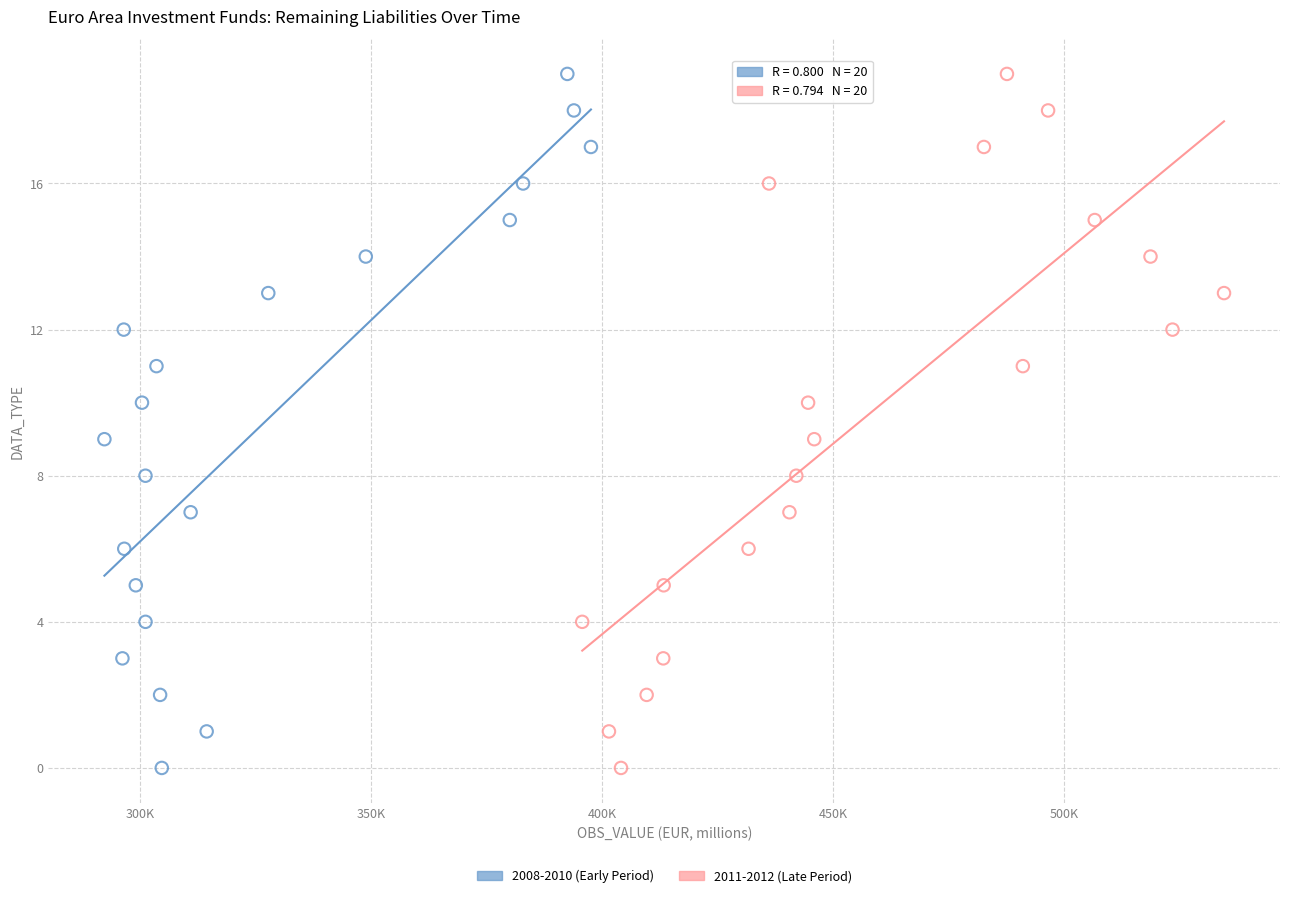

What are all the series names shown in the legend?

2008-2010 (Early Period), 2011-2012 (Late Period)